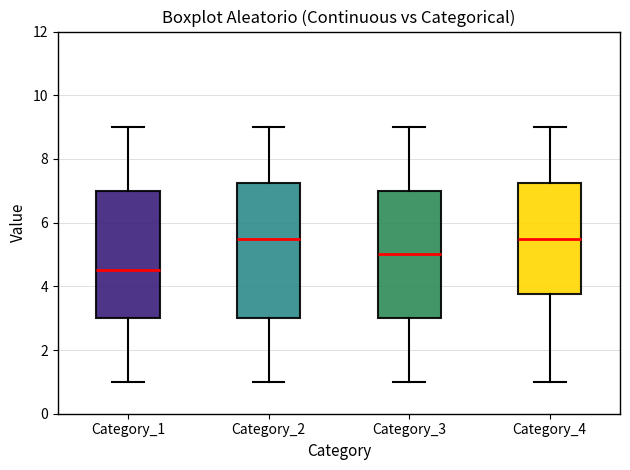

Reading left to right, transcribe this box plot: for each box, give where its median line is, the range the box spans, and where its two whiskers end, as read against the y-axis. The values are not printed on the chart, so give them approximately, as read against the axis.

Category_1: median 4.6, box 3.0 to 7.0, whiskers 1.0 to 9.0
Category_2: median 5.6, box 3.0 to 7.2, whiskers 1.0 to 9.0
Category_3: median 5.0, box 3.0 to 7.0, whiskers 1.0 to 9.0
Category_4: median 5.6, box 3.8 to 7.2, whiskers 1.0 to 9.0